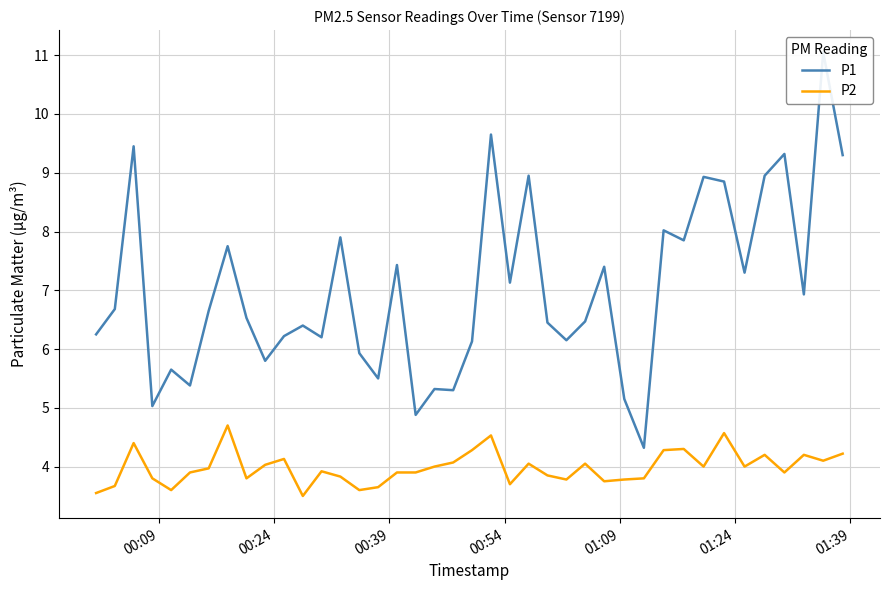

What is the value of the P2 point at the 29th from the left?

3.8